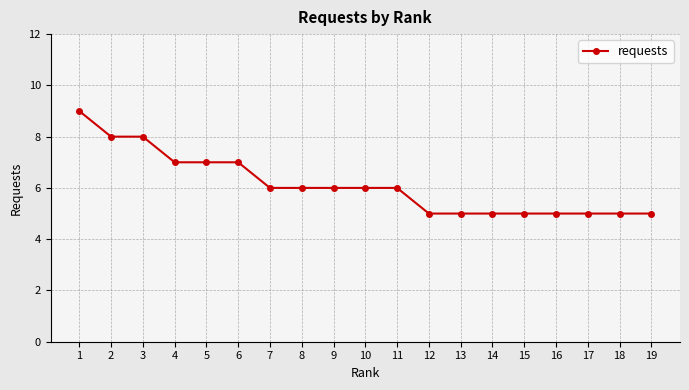

What value does the data have at 10?

6